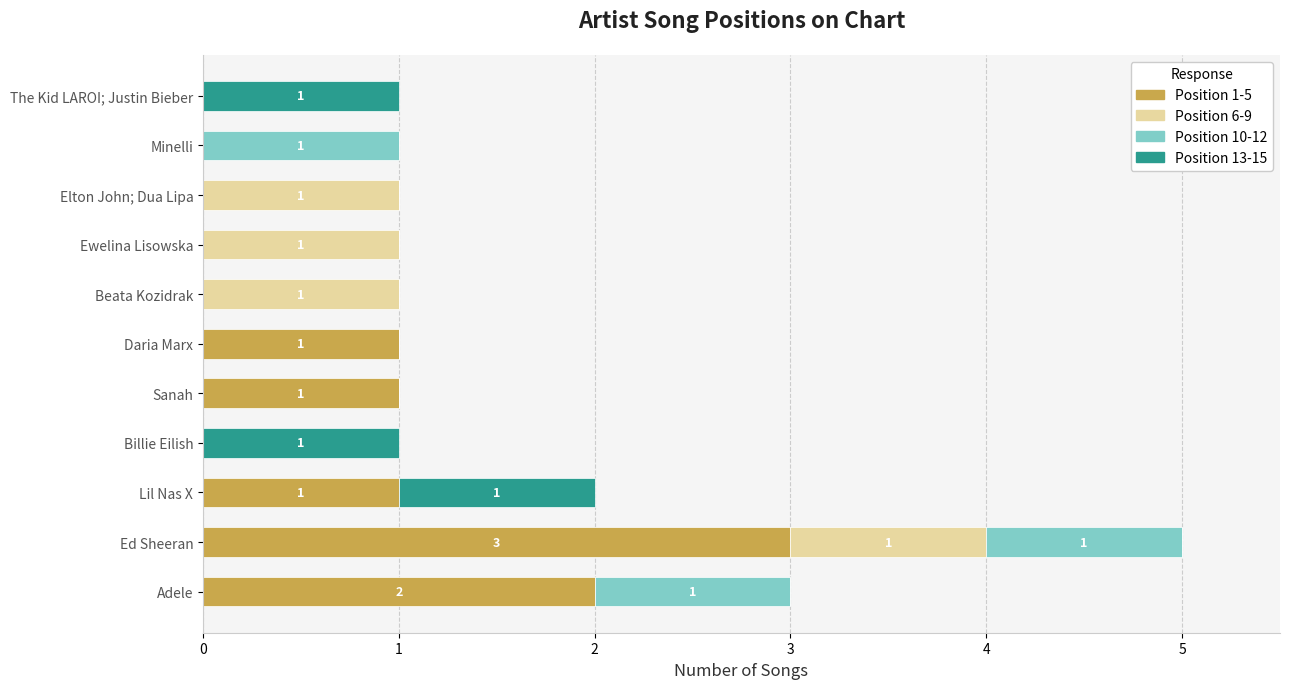

The Position 1-5 series shows 0 at Billie Eilish. True or false?

True